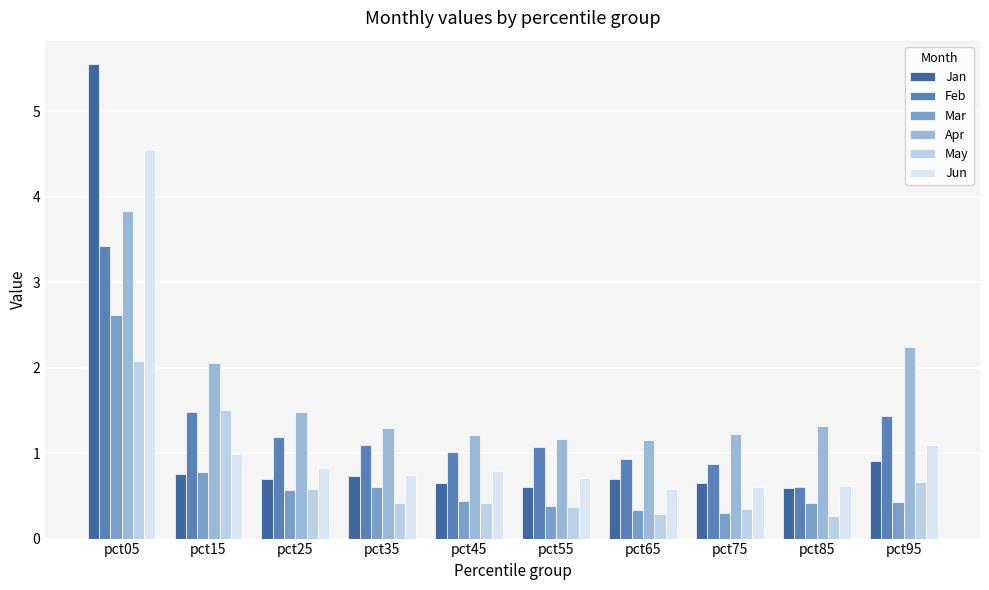

Read the May value at pct55.

0.4